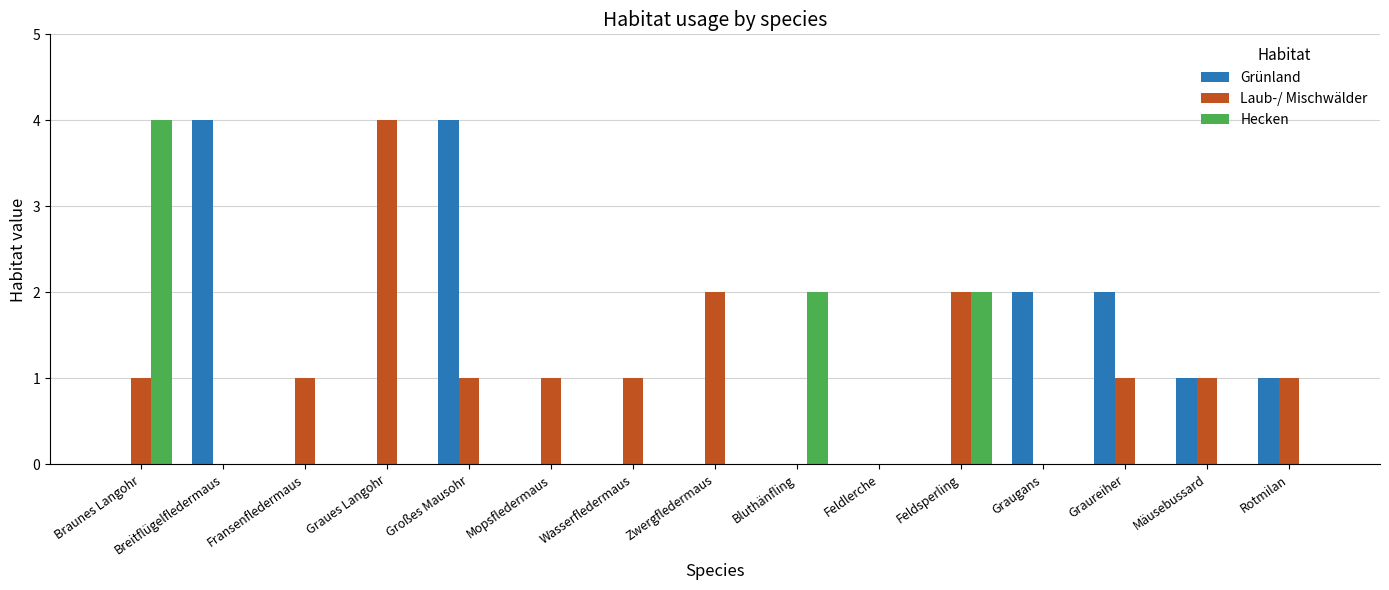

At which label does Laub-/ Mischwälder reach its peak?

Graues Langohr